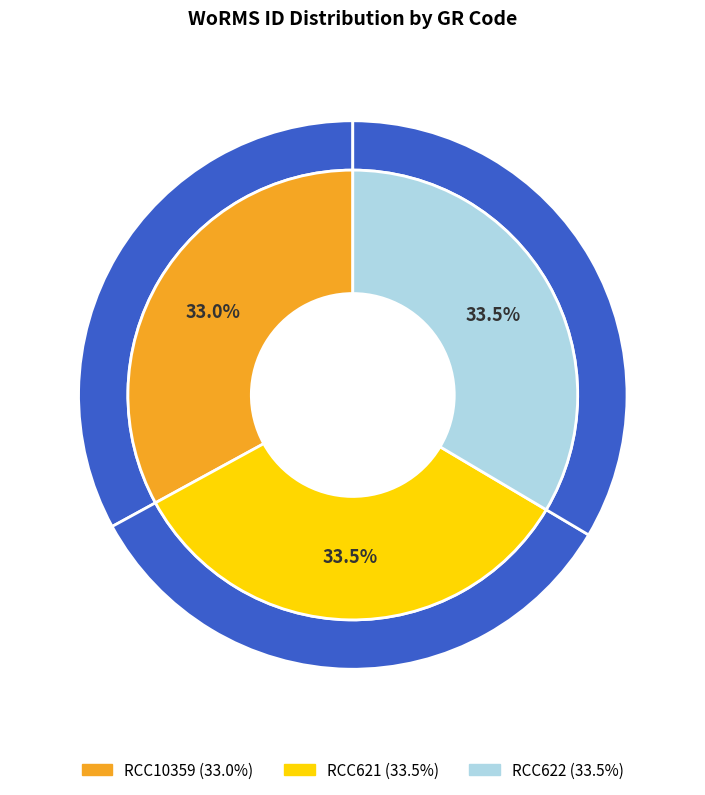

What is the smallest slice in the pie chart?

RCC10359